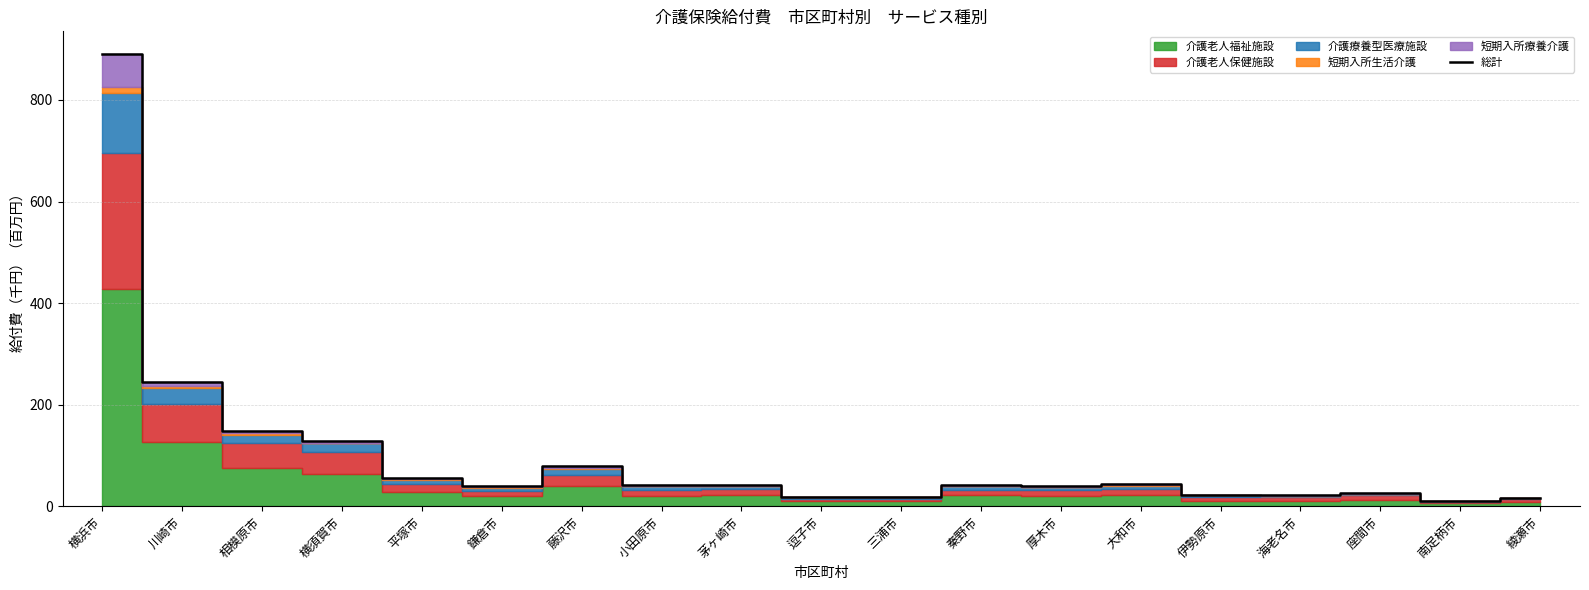

What is the label of the 1st point from the right?

綾瀬市